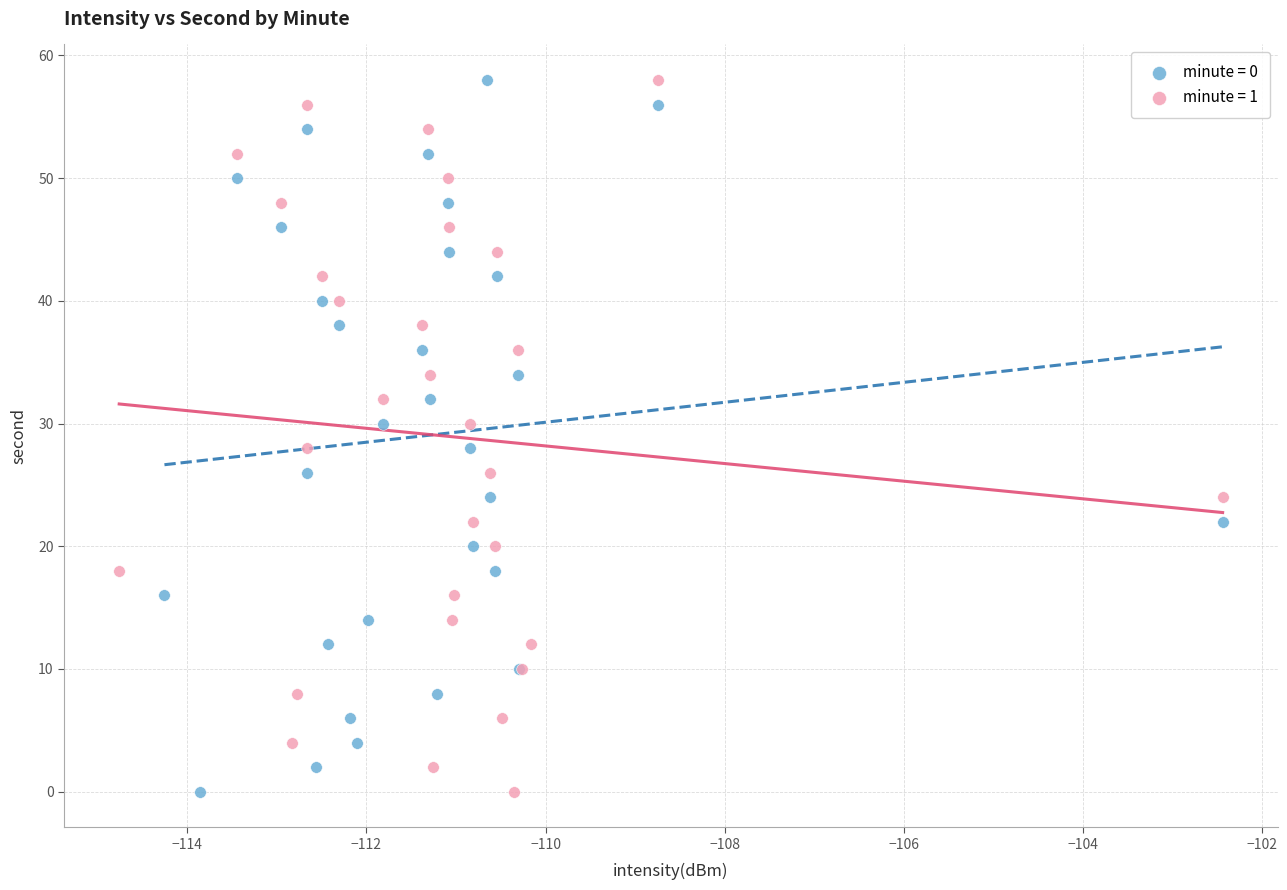

What are all the series names shown in the legend?

minute = 0, minute = 1